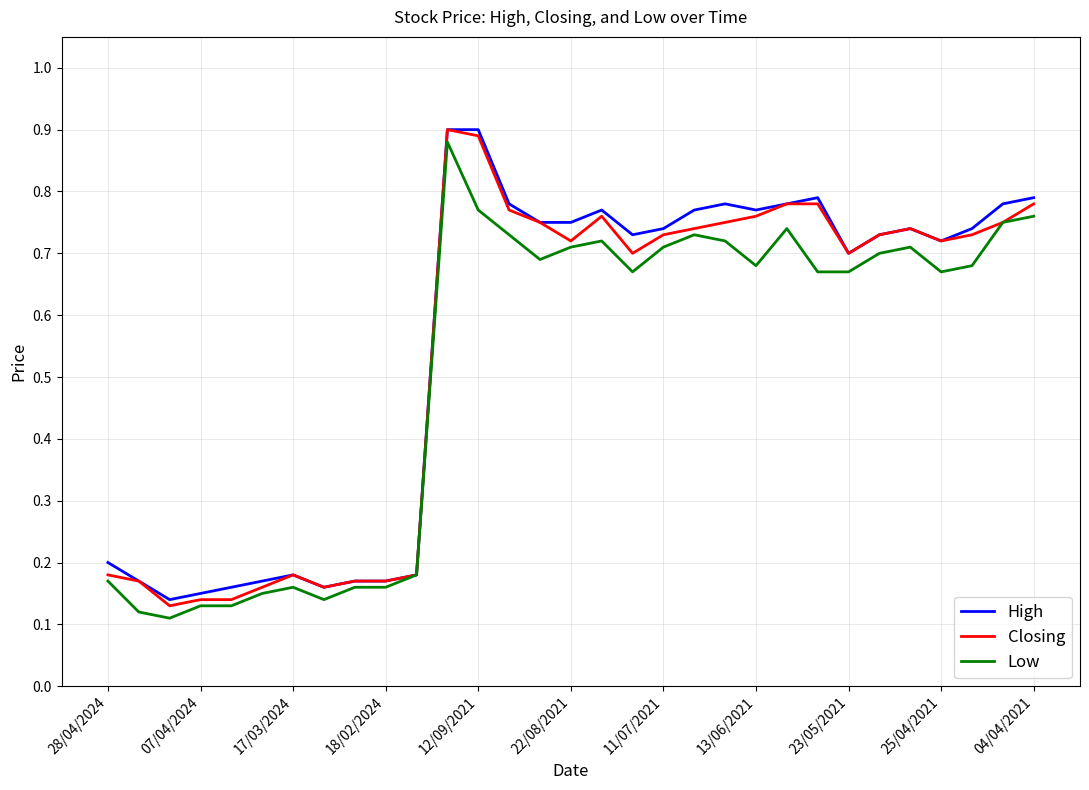

The value of Closing at 11/07/2021 is 0.4. True or false?

False